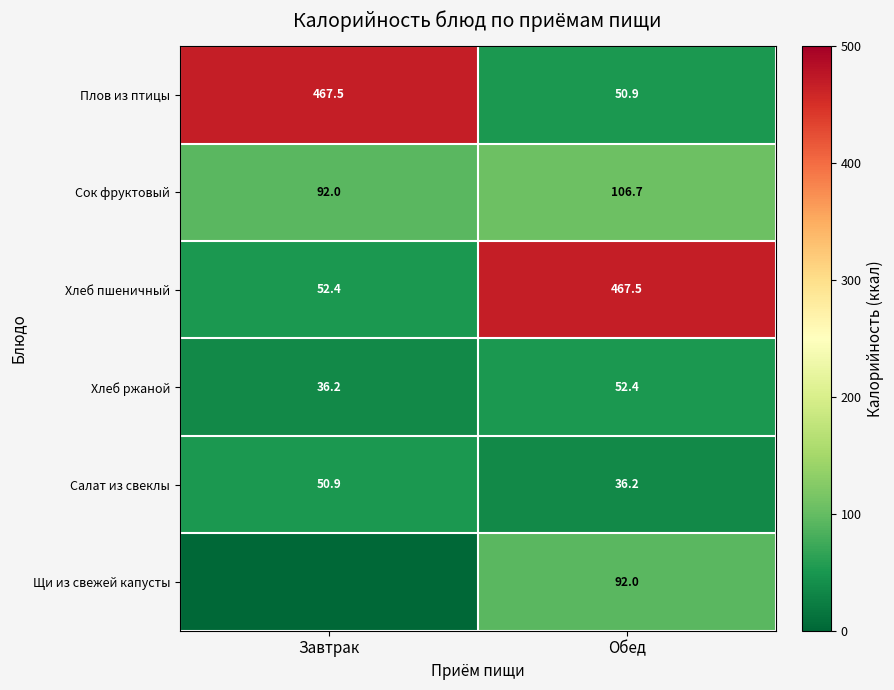

What is the spread (max minus min) of values at Обед?

431.3